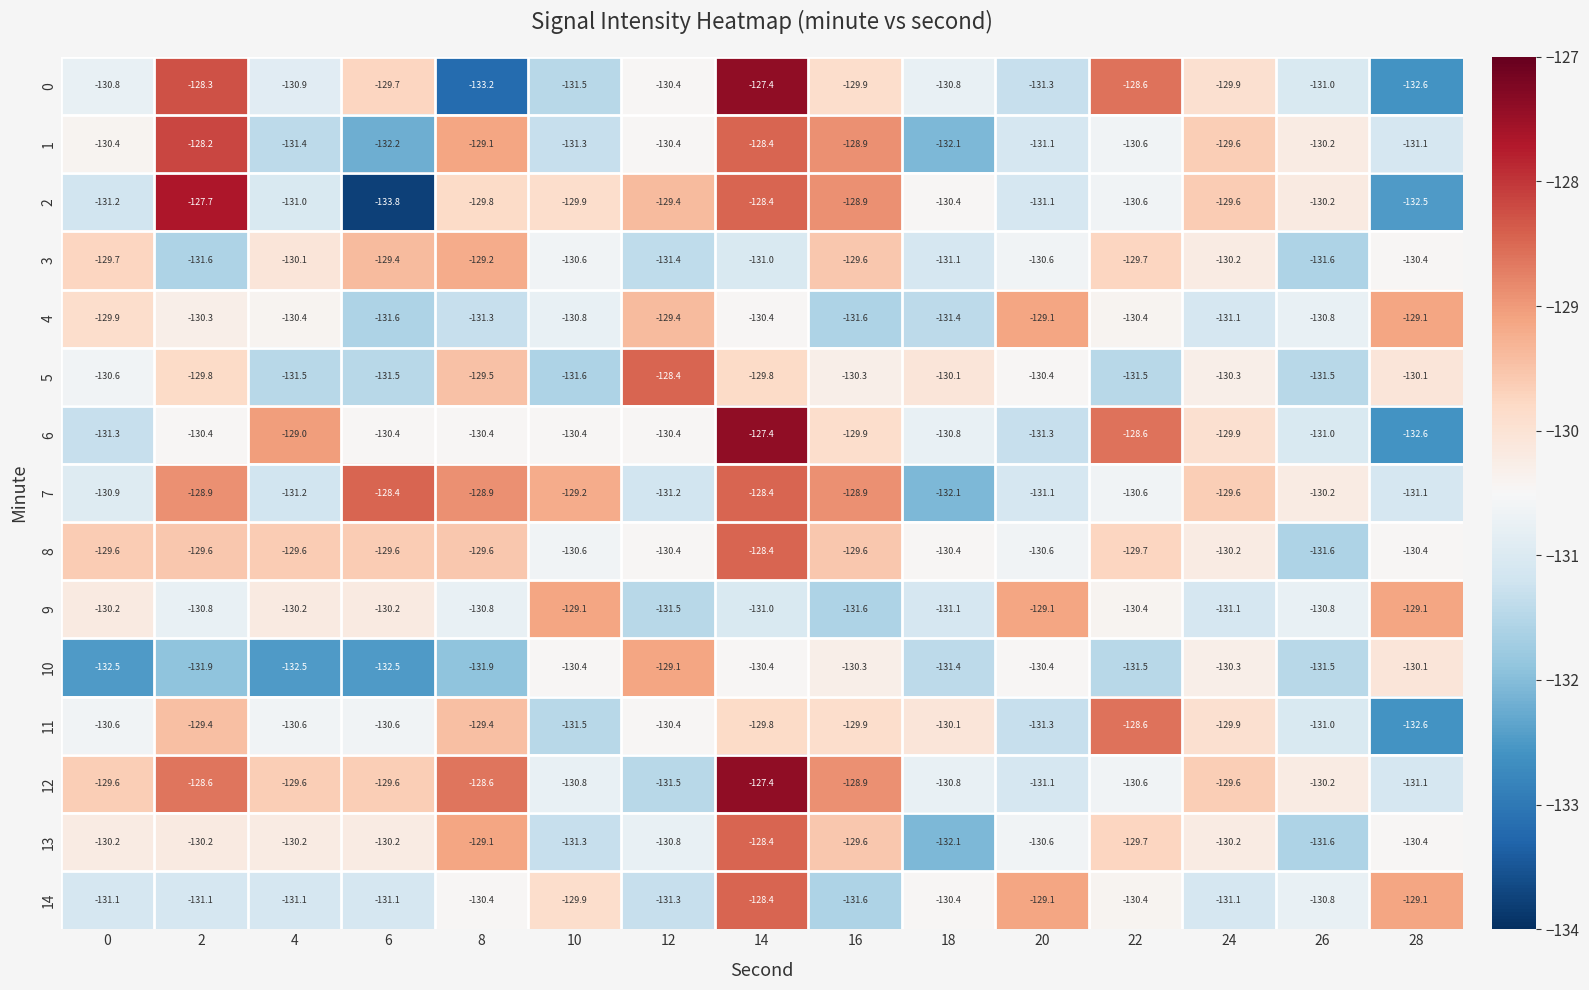

Which series has the largest total across all categories?

12